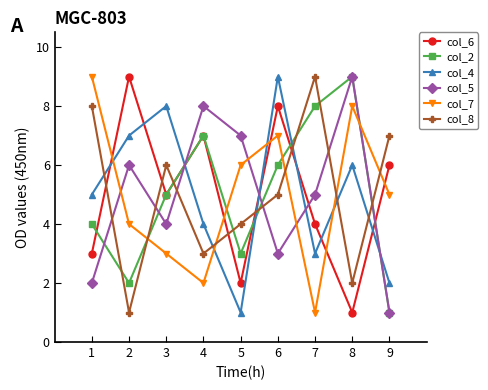

At which category does col_8 reach its first local peak?

3